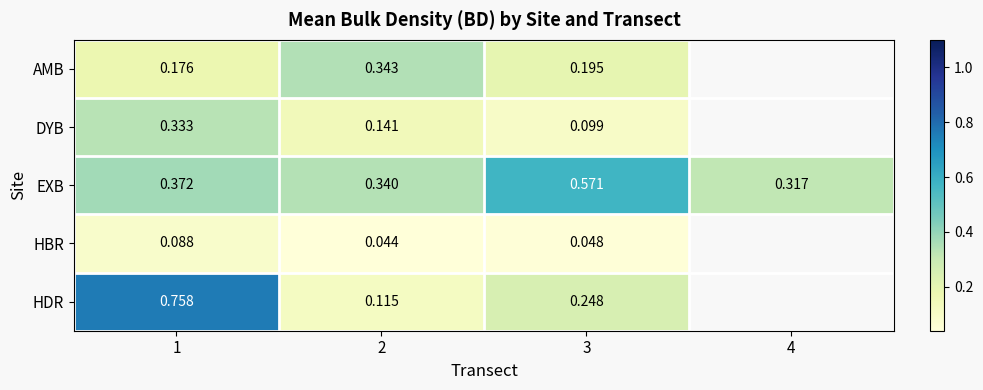

Between 1 and 3, which series saw the biggest shift?

HDR